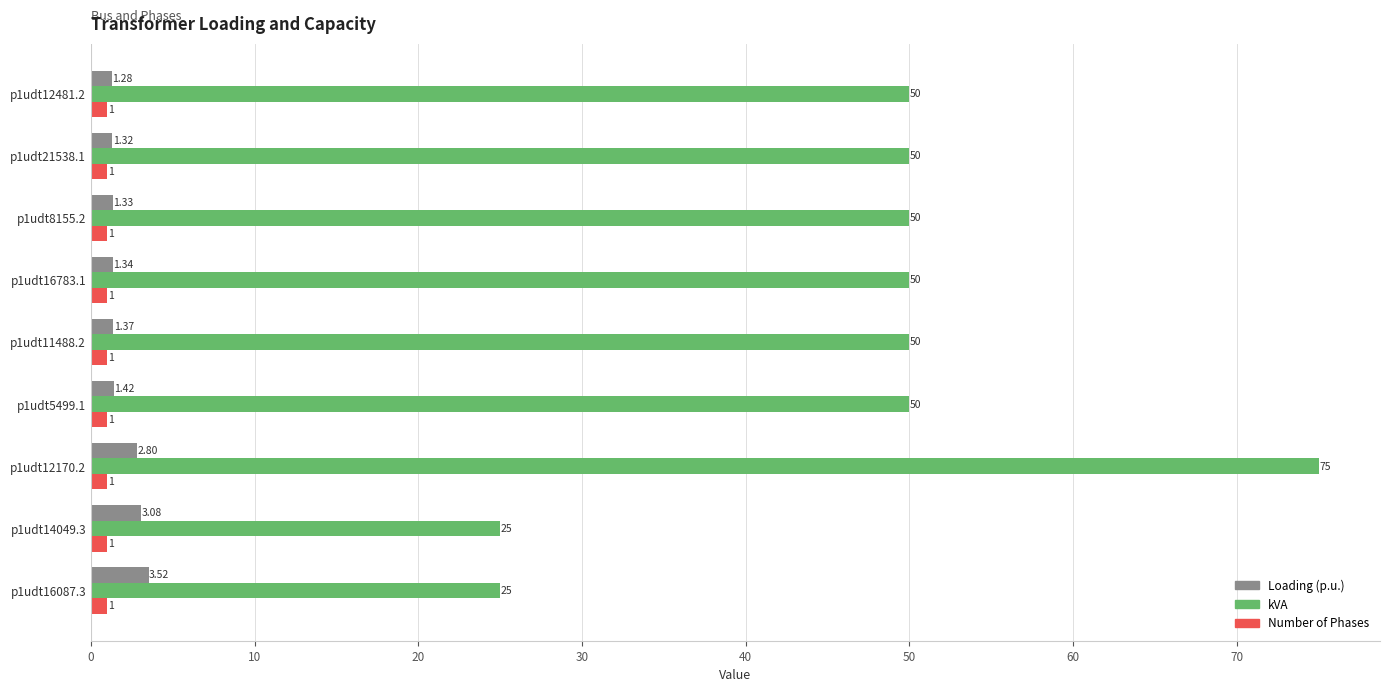

Which series has the largest total across all categories?

kVA